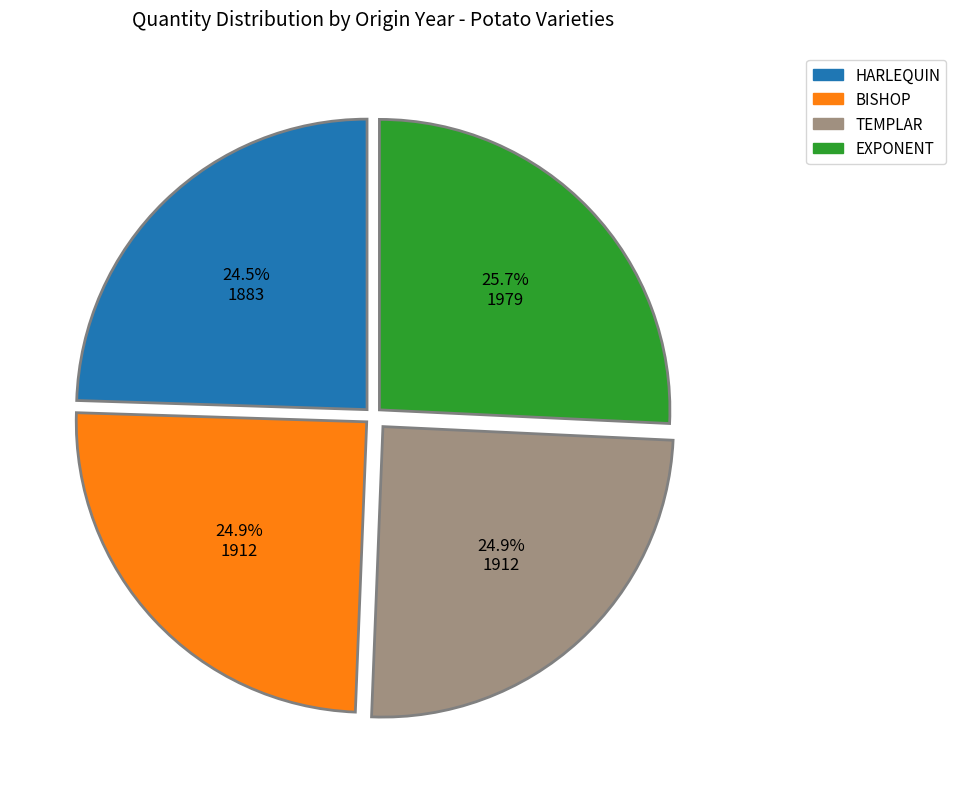

To the nearest percent, what is the difference between the EXPONENT and BISHOP slice percentages?

1%